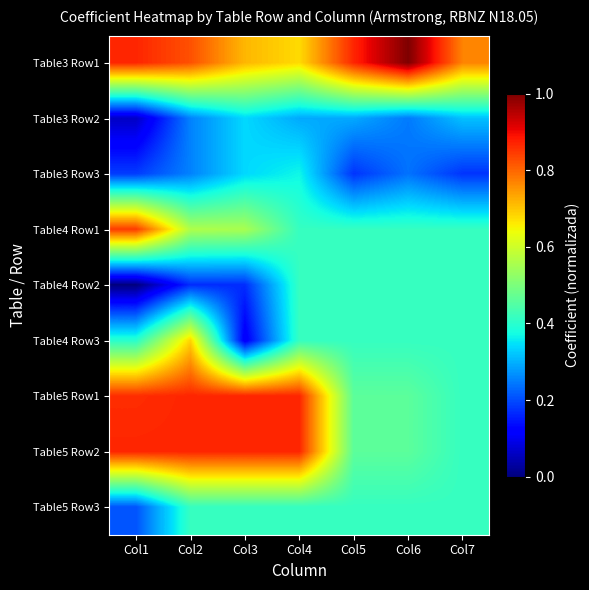

Reading left to right, what are all the values shown in this chart?

Table3 Row1: Col1=0.9	Col2=0.8	Col3=0.7	Col4=0.7	Col5=0.9	Col6=1.0	Col7=0.8
Table3 Row2: Col1=0.1	Col2=0.3	Col3=0.3	Col4=0.3	Col5=0.3	Col6=0.2	Col7=0.3
Table3 Row3: Col1=0.2	Col2=0.3	Col3=0.3	Col4=0.4	Col5=0.2	Col6=0.2	Col7=0.2
Table4 Row1: Col1=0.8	Col2=0.6	Col3=0.6	Col4=0.4	Col5=0.4	Col6=0.4	Col7=0.4
Table4 Row2: Col1=0.0	Col2=0.2	Col3=0.2	Col4=0.4	Col5=0.4	Col6=0.4	Col7=0.4
Table4 Row3: Col1=0.4	Col2=0.7	Col3=0.1	Col4=0.4	Col5=0.4	Col6=0.4	Col7=0.4
Table5 Row1: Col1=0.9	Col2=0.9	Col3=0.9	Col4=0.9	Col5=0.5	Col6=0.5	Col7=0.4
Table5 Row2: Col1=0.9	Col2=0.9	Col3=0.9	Col4=0.9	Col5=0.5	Col6=0.5	Col7=0.4
Table5 Row3: Col1=0.2	Col2=0.4	Col3=0.4	Col4=0.4	Col5=0.4	Col6=0.4	Col7=0.4